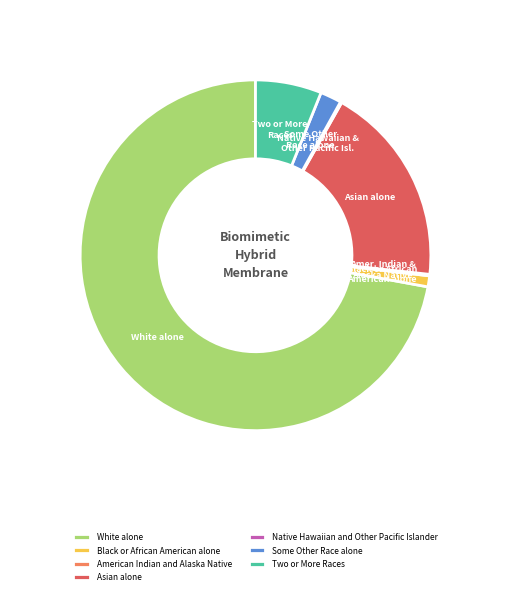

Between White alone and Some Other Race alone, which is larger?

White alone